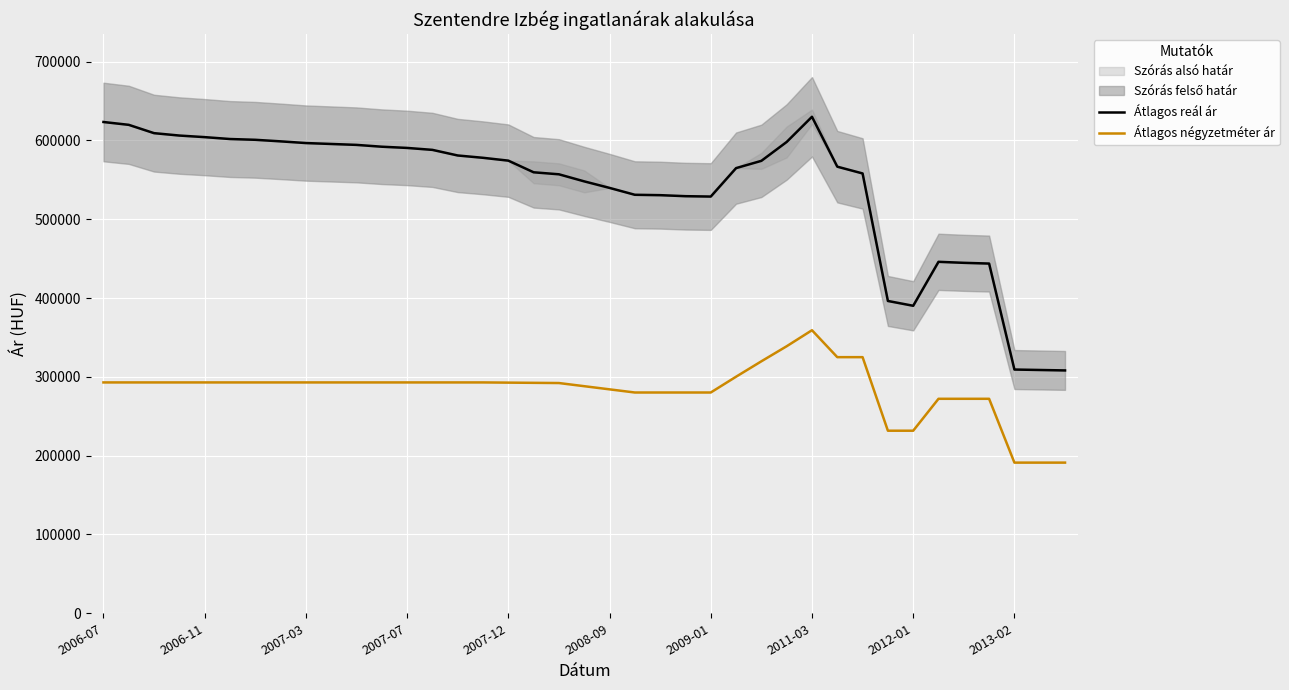

What is the highest value of the Átlagos reál ár series?

630030